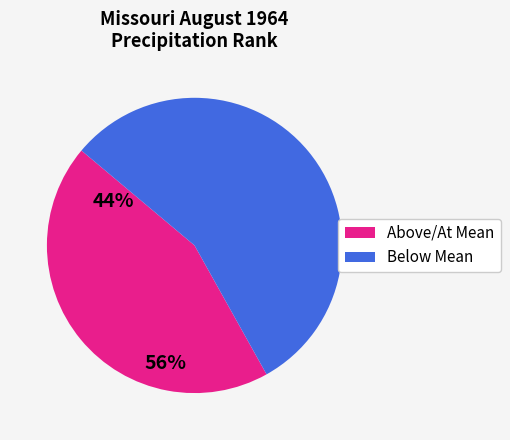

Is there any slice that represents more than half of the pie?

Yes